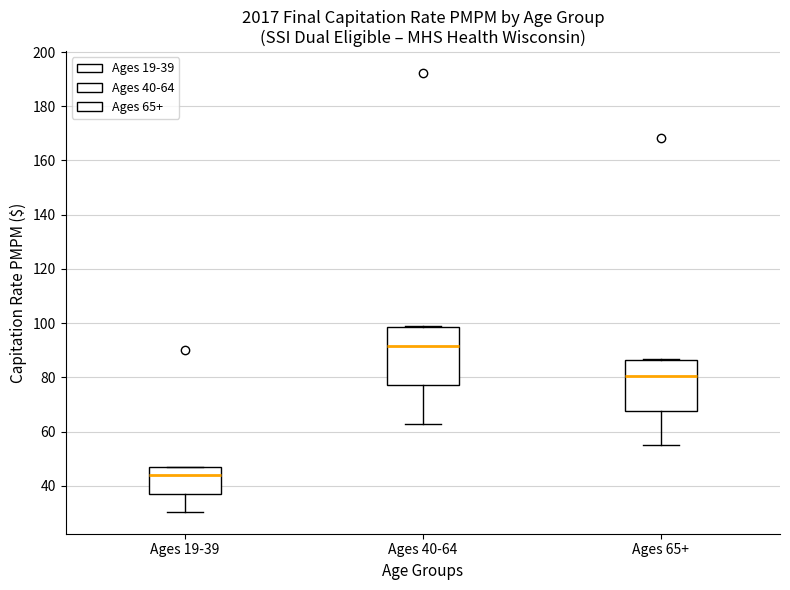

Which box is the tallest, from its lower edge to its upper edge?

Ages 40-64